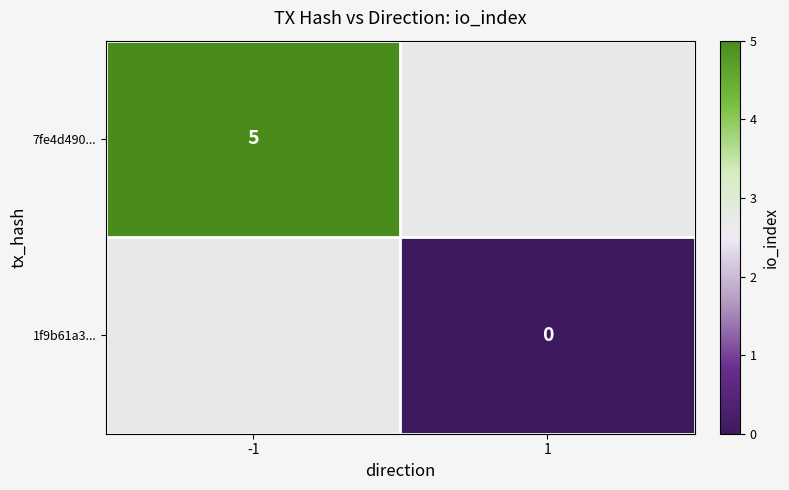

Is it true that 7fe4d490... equals 5 at -1?

True